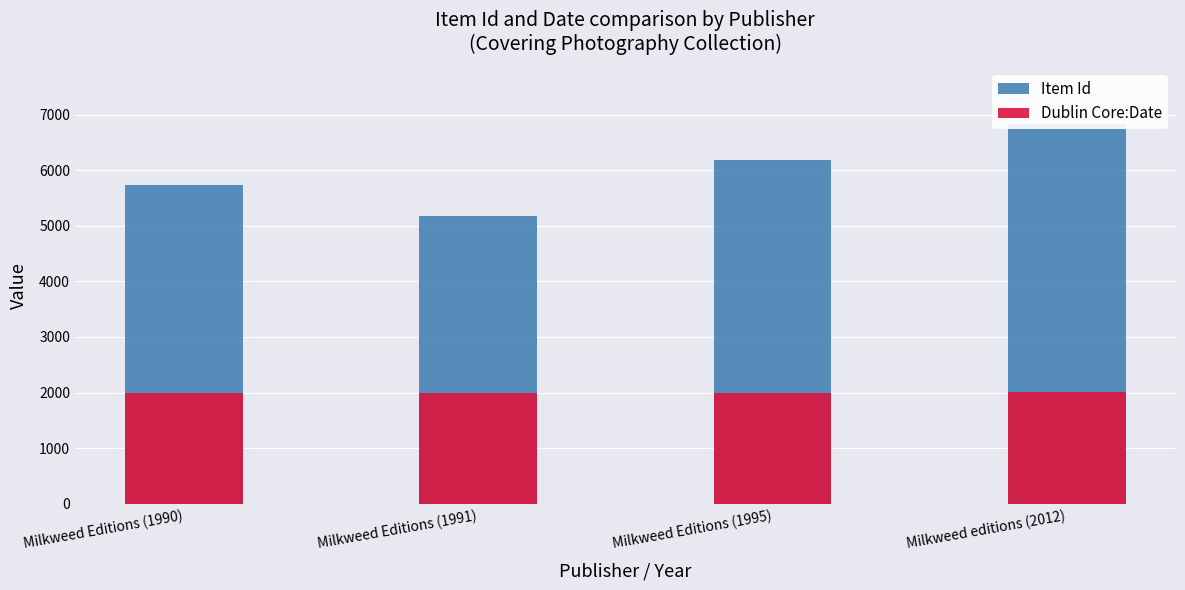

Are the bars horizontal?

No